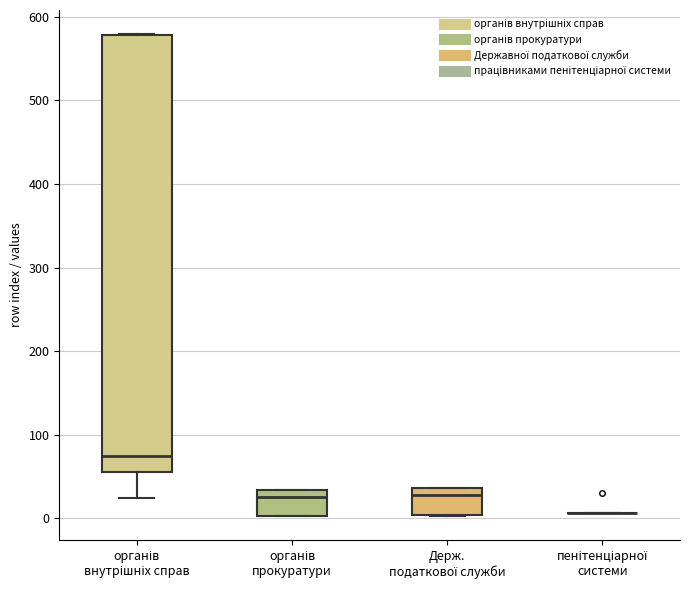

Reading left to right, read every box against the y-axis: the position of its median line, the range the box covers, and the ends of its whiskers. The values are not printed on the chart, so give them approximately, as read against the axis.

органів внутрішніх справ: median 80, box 60 to 580, whiskers 20 to 580
органів прокуратури: median 30 (just below the box's upper edge), box 0 to 30, whiskers 0 to 30
Держ. податкової служби: median 30, box 0 to 40, whiskers 0 to 40
пенітенціарної системи: box collapsed to a line at 10, whiskers 10 to 10